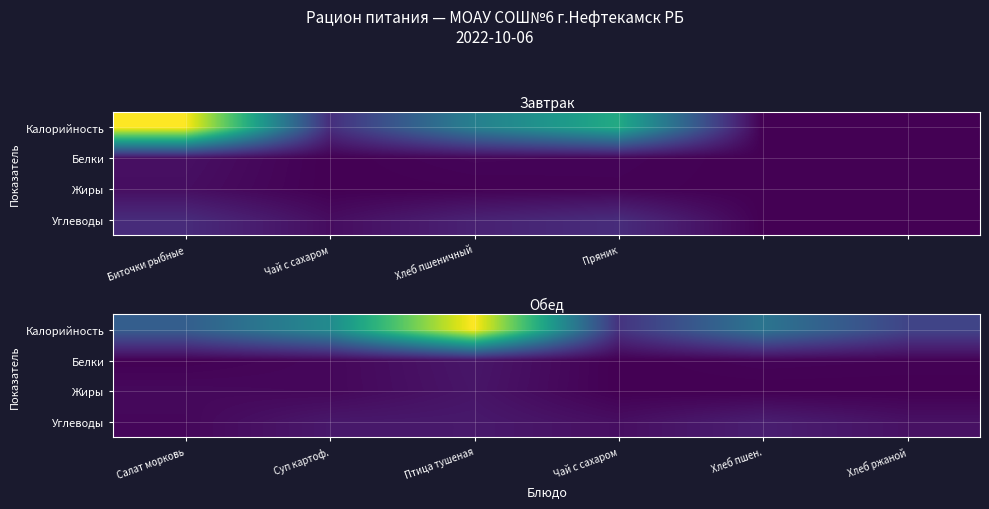

What is the maximum value for Жиры?

15